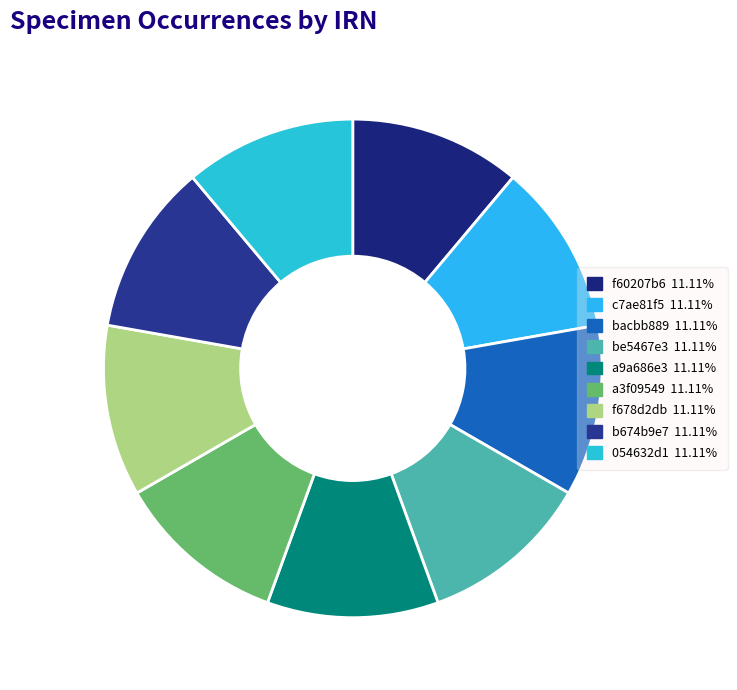

How many slices are in this pie chart?

9